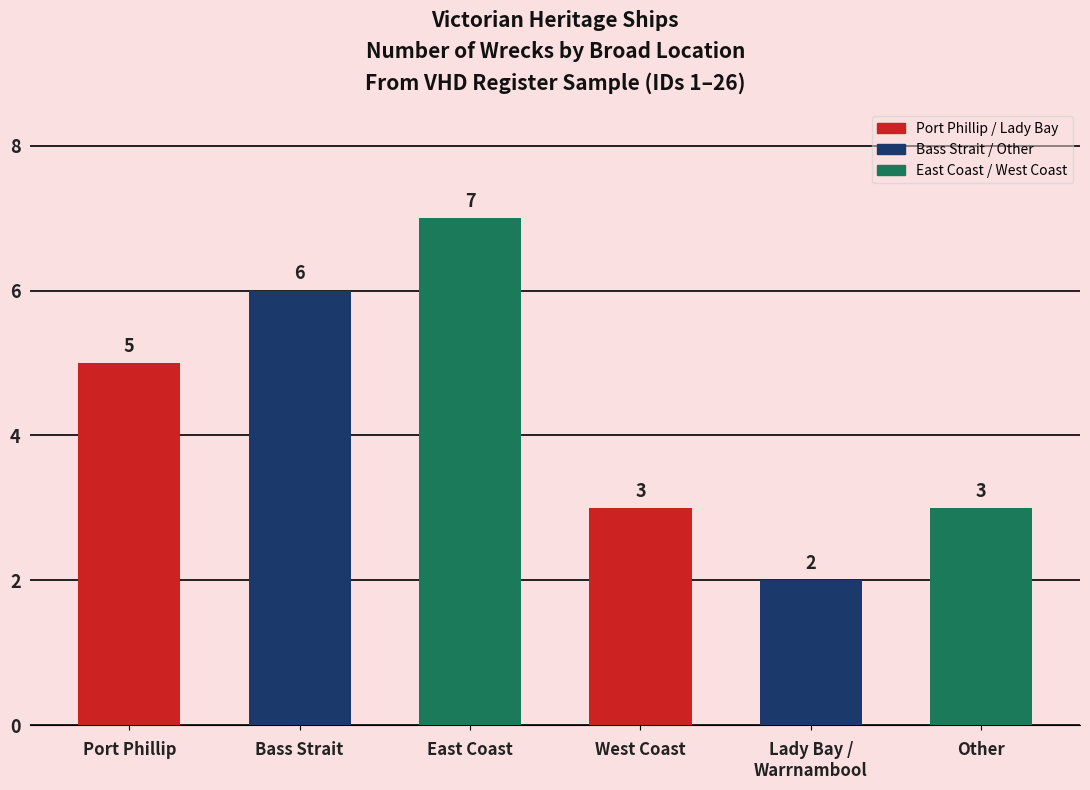

Reading right to left, transcribe all the data shown in this chart.

Other=3	Lady Bay /
Warrnambool=2	West Coast=3	East Coast=7	Bass Strait=6	Port Phillip=5